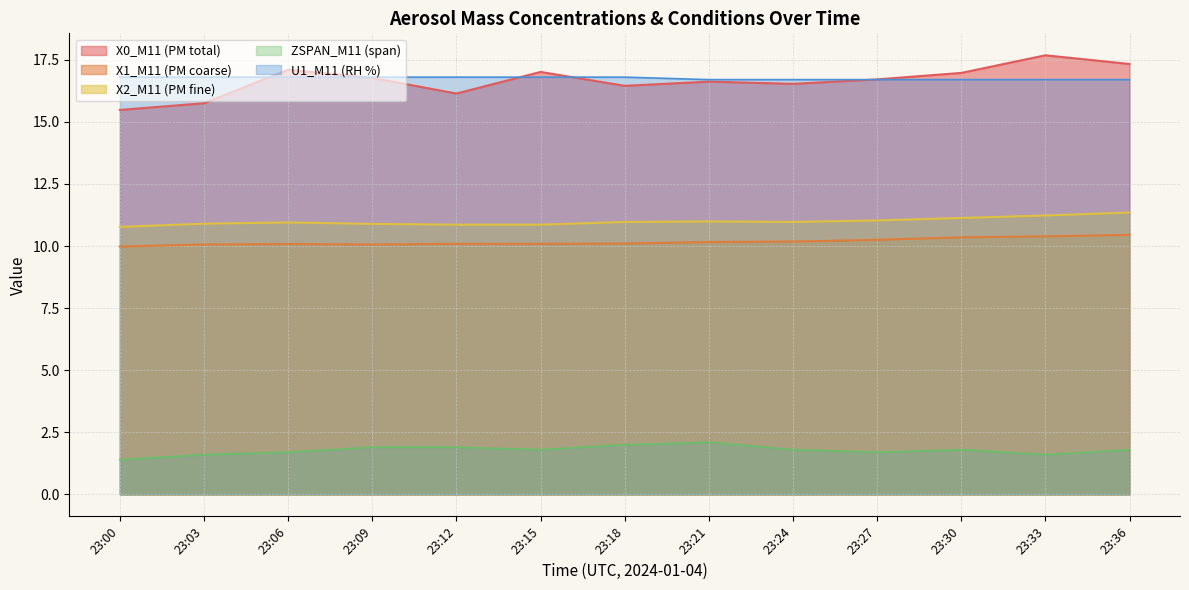

What is the spread (max minus min) of values at 23:18?

14.8